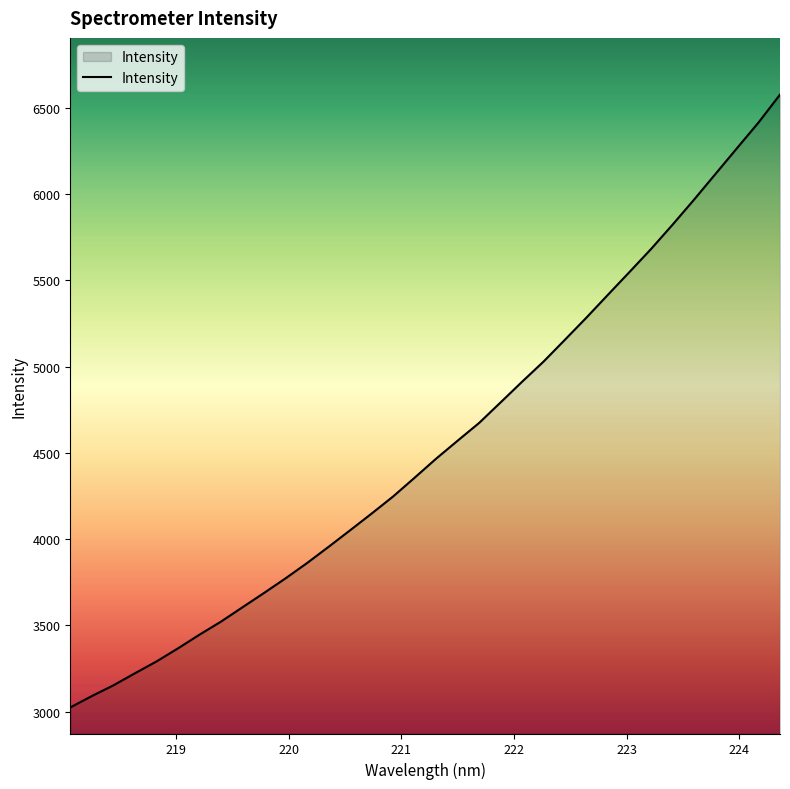

What is the maximum value shown in the chart?

6577.3